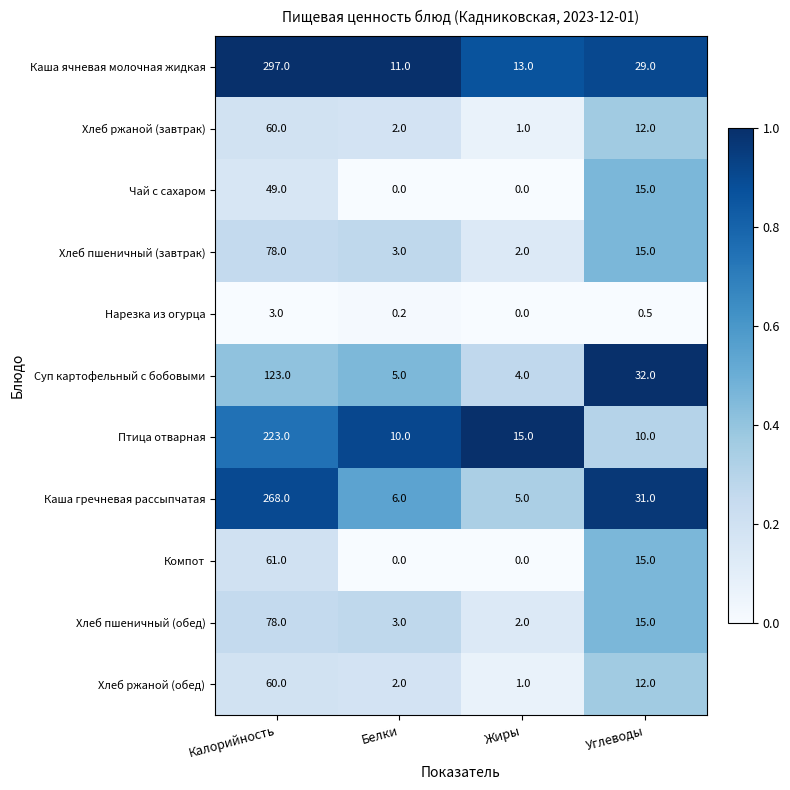

What is the difference between the maximum and minimum values in the Чай с сахаром series?

49.0